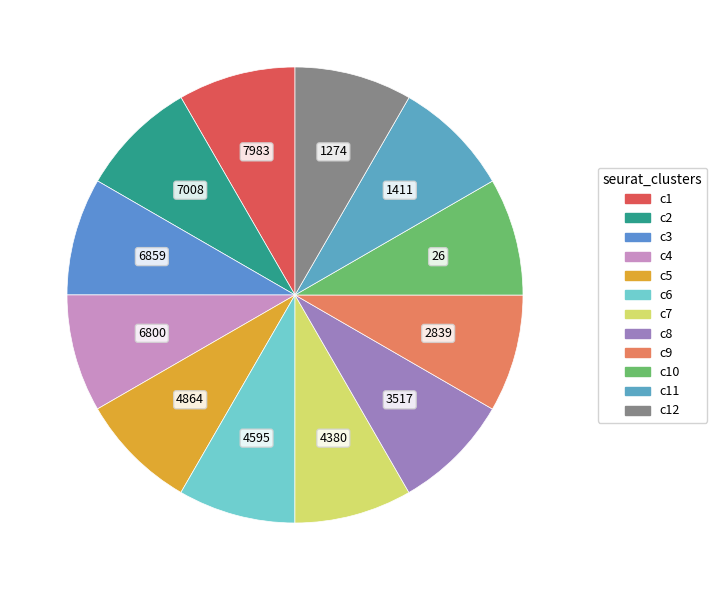

Count the number of slices in the pie.

12